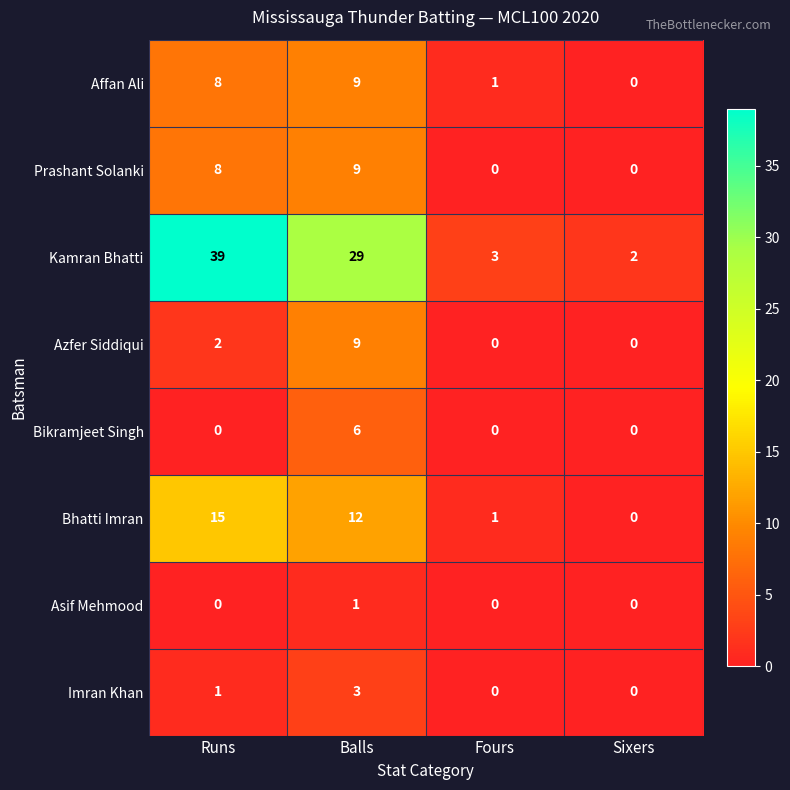

Where is Imran Khan nearest to the value 1?

Runs